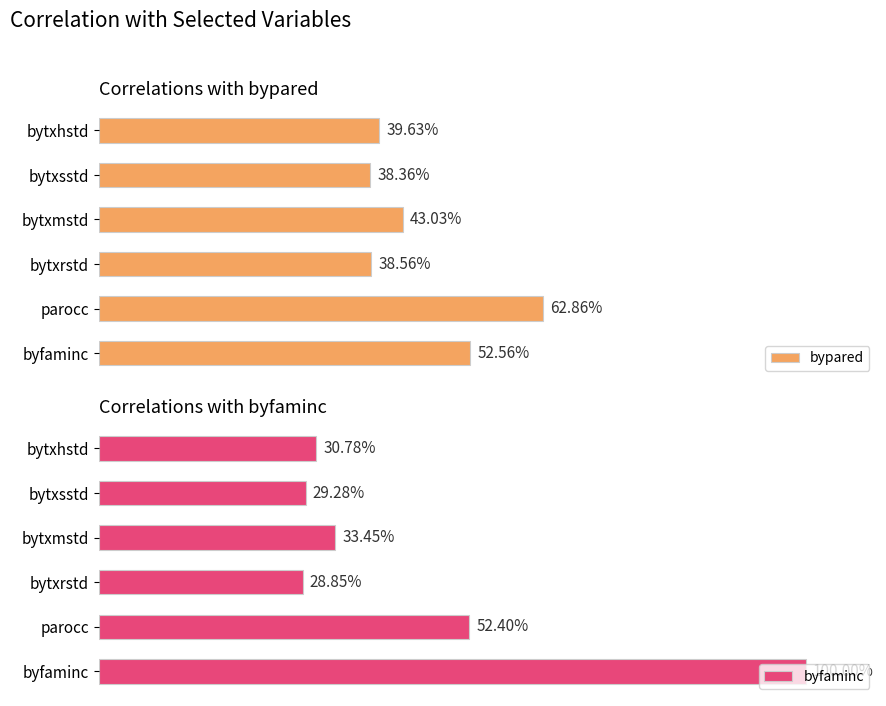

At how many categories does at least one series exceed 0?

6